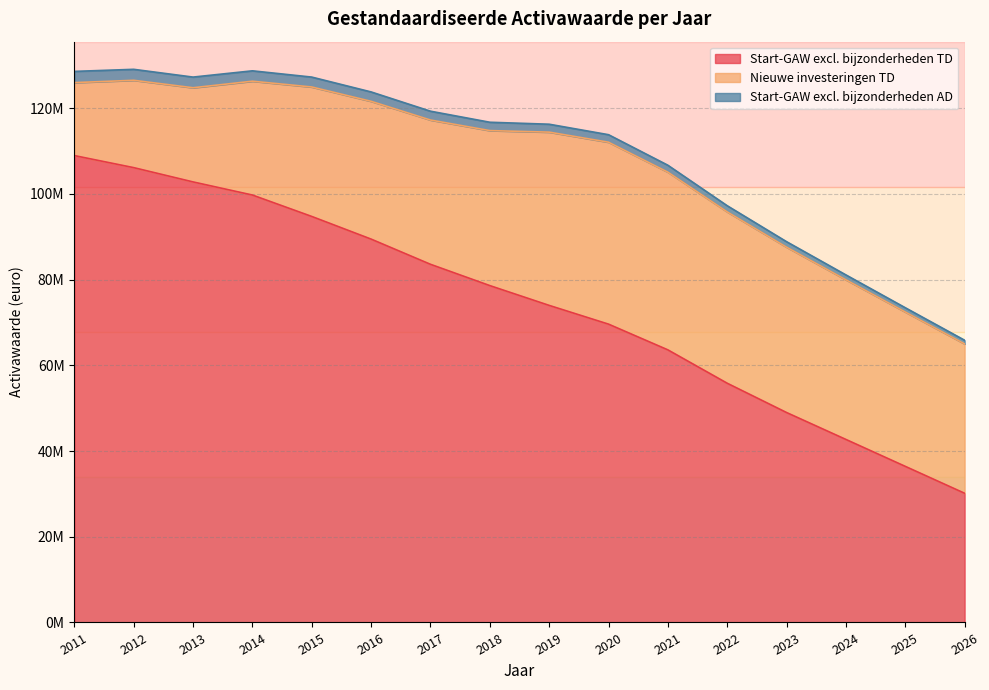

True or false: Start-GAW excl. bijzonderheden TD has a value of 157786665.9 at 2016.

False